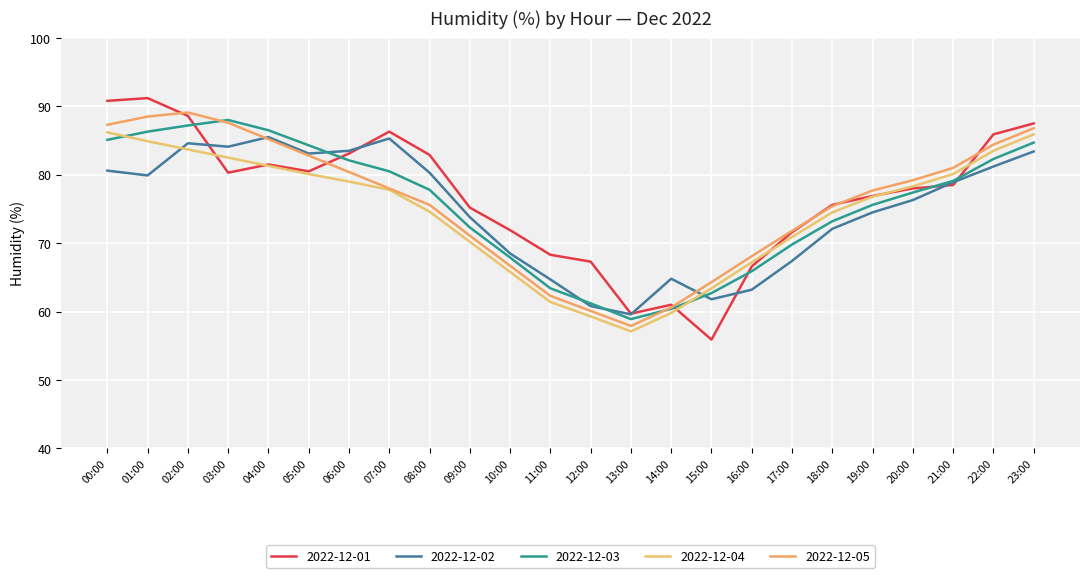

What is the spread (max minus min) of values at 07:00?

8.5